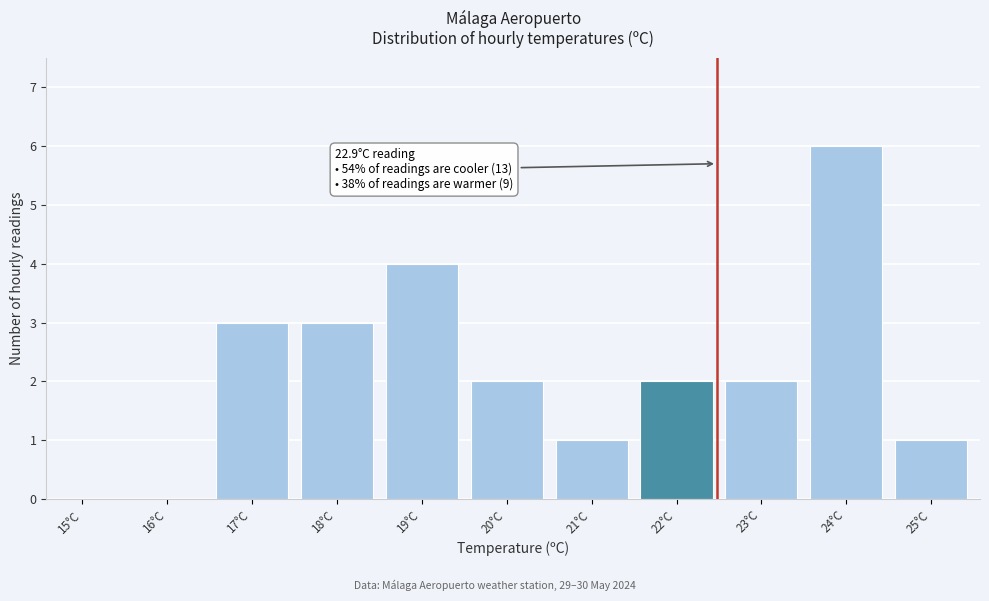

Reading left to right, transcribe all the data shown in this chart.

15°C=0	16°C=0	17°C=3	18°C=3	19°C=4	20°C=2	21°C=1	22°C=2	23°C=2	24°C=6	25°C=1